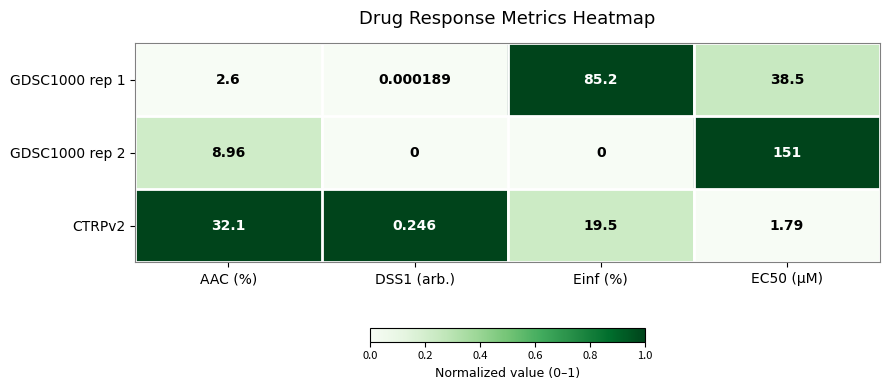

At which label is CTRPv2 closest to 16?

Einf (%)